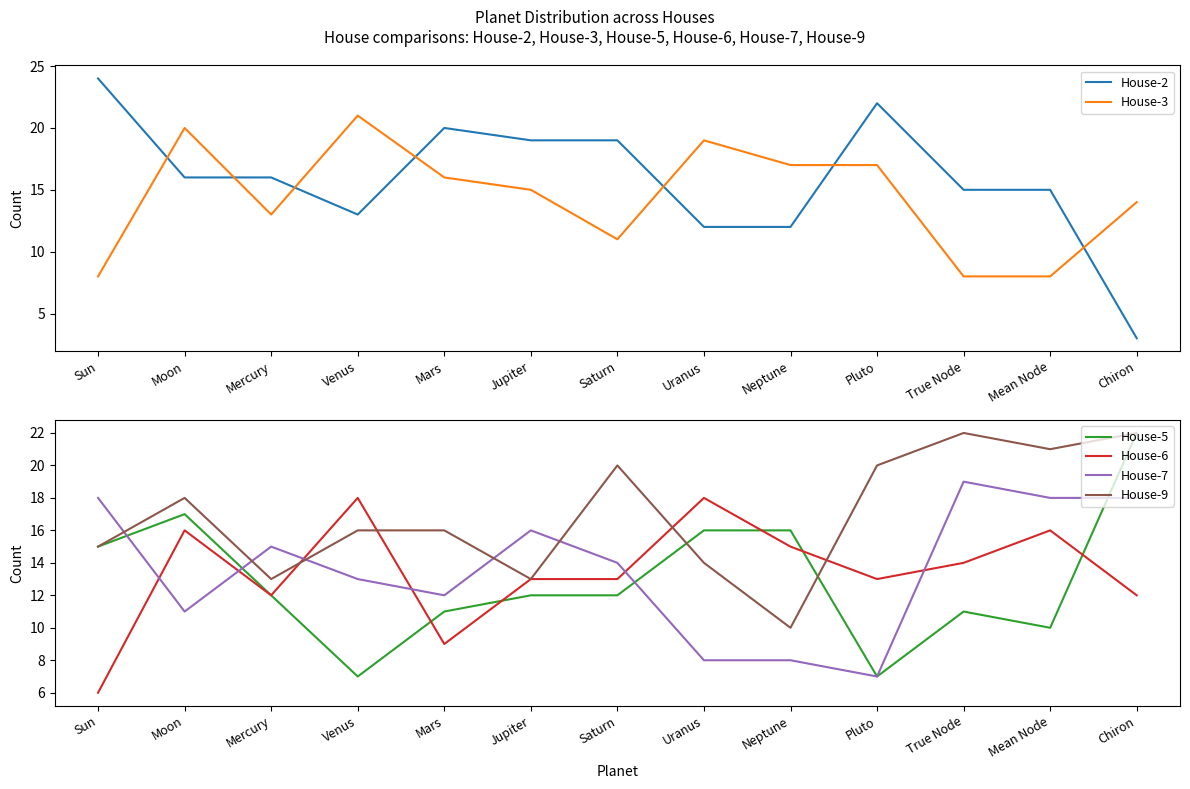

Reading left to right, extract all data points from this chart.

House-2: Sun=24	Moon=16	Mercury=16	Venus=13	Mars=20	Jupiter=19	Saturn=19	Uranus=12	Neptune=12	Pluto=22	True Node=15	Mean Node=15	Chiron=3
House-3: Sun=8	Moon=20	Mercury=13	Venus=21	Mars=16	Jupiter=15	Saturn=11	Uranus=19	Neptune=17	Pluto=17	True Node=8	Mean Node=8	Chiron=14
House-5: Sun=15	Moon=17	Mercury=12	Venus=7	Mars=11	Jupiter=12	Saturn=12	Uranus=16	Neptune=16	Pluto=7	True Node=11	Mean Node=10	Chiron=22
House-6: Sun=6	Moon=16	Mercury=12	Venus=18	Mars=9	Jupiter=13	Saturn=13	Uranus=18	Neptune=15	Pluto=13	True Node=14	Mean Node=16	Chiron=12
House-7: Sun=18	Moon=11	Mercury=15	Venus=13	Mars=12	Jupiter=16	Saturn=14	Uranus=8	Neptune=8	Pluto=7	True Node=19	Mean Node=18	Chiron=18
House-9: Sun=15	Moon=18	Mercury=13	Venus=16	Mars=16	Jupiter=13	Saturn=20	Uranus=14	Neptune=10	Pluto=20	True Node=22	Mean Node=21	Chiron=22